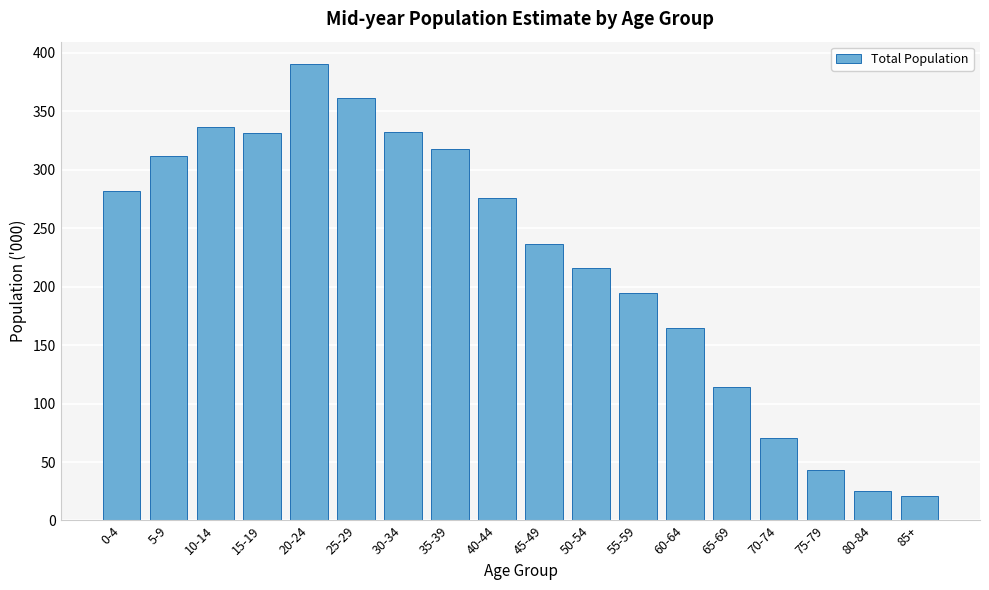

What is the ratio of the value at 85+ to the value at 70-74?

0.3